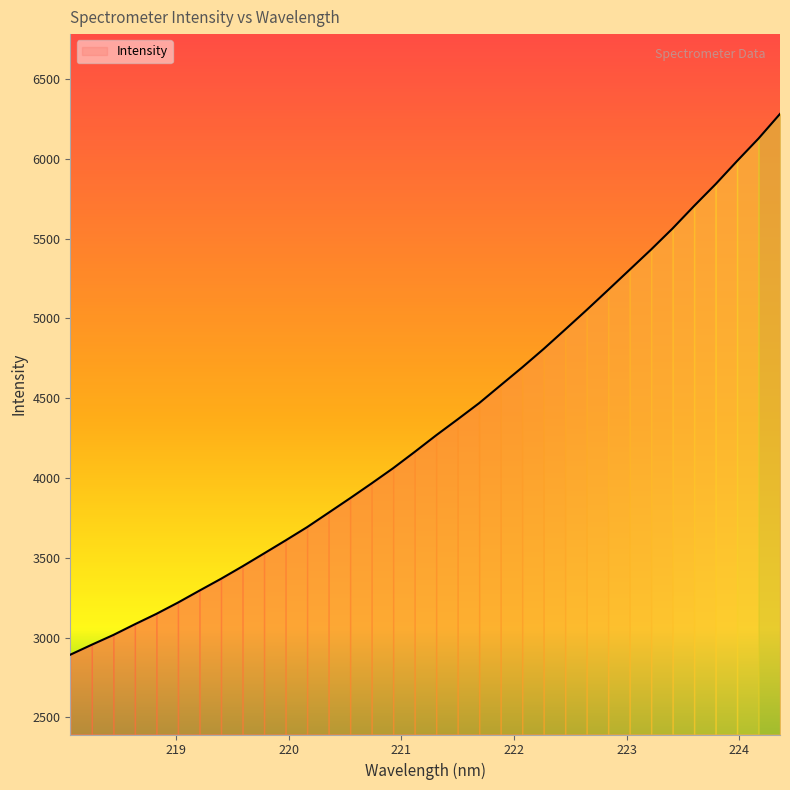

What is the minimum value shown in the chart?

2892.2